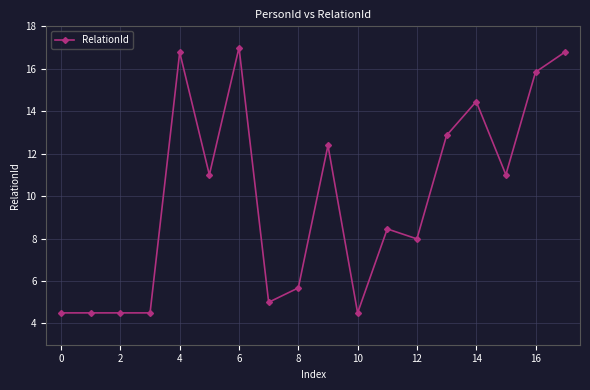

How many lines are shown in the chart?

1